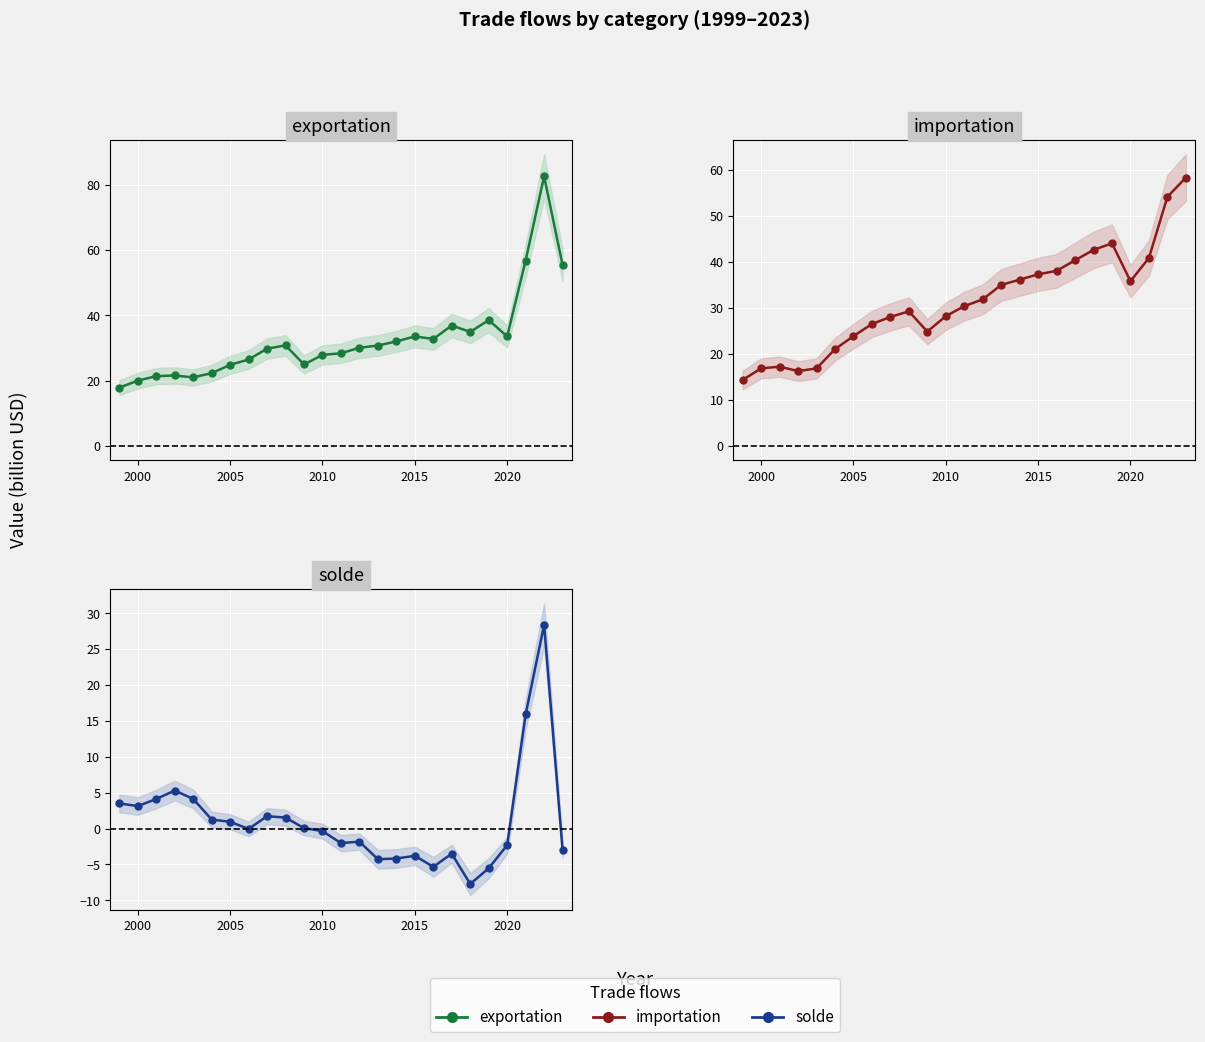

At how many categories does at least one series exceed -2?

25